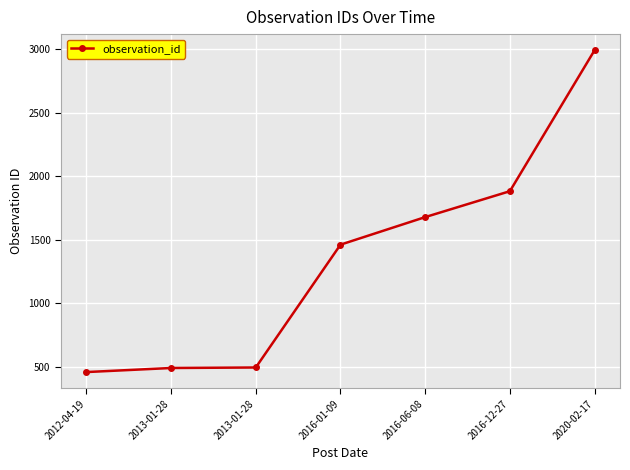

What is the change in value from 2013-01-28 to 2020-02-17?

+2502